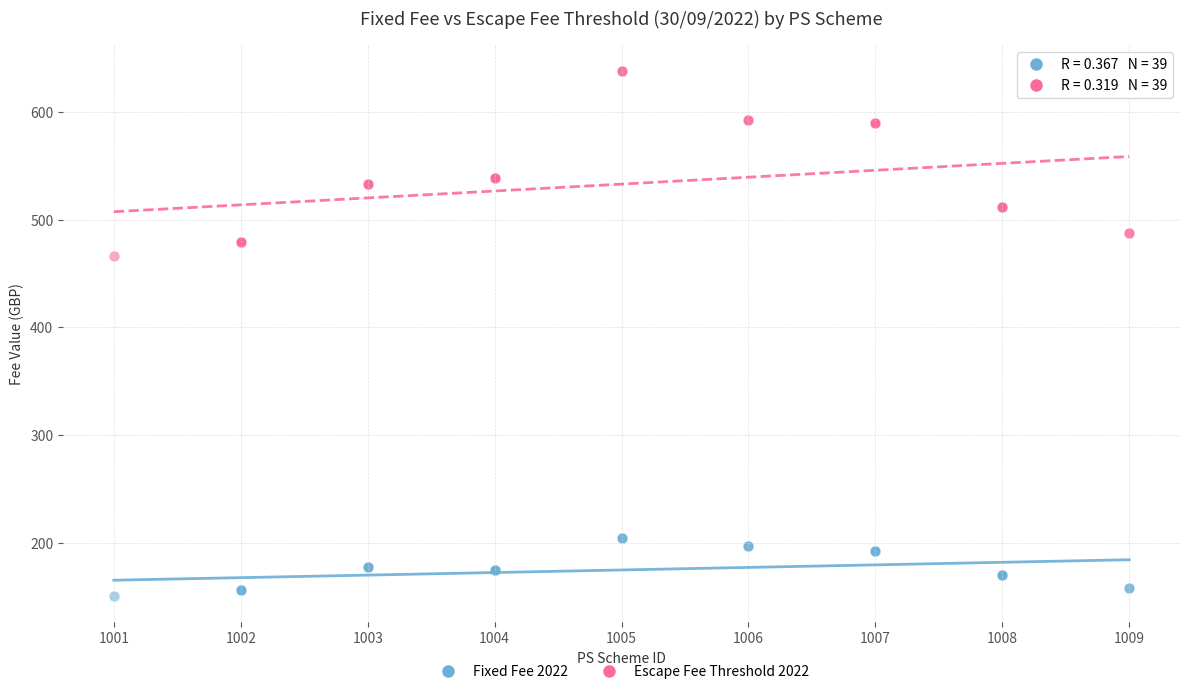

Which series contains the lowest Y value?

Fixed Fee 2022